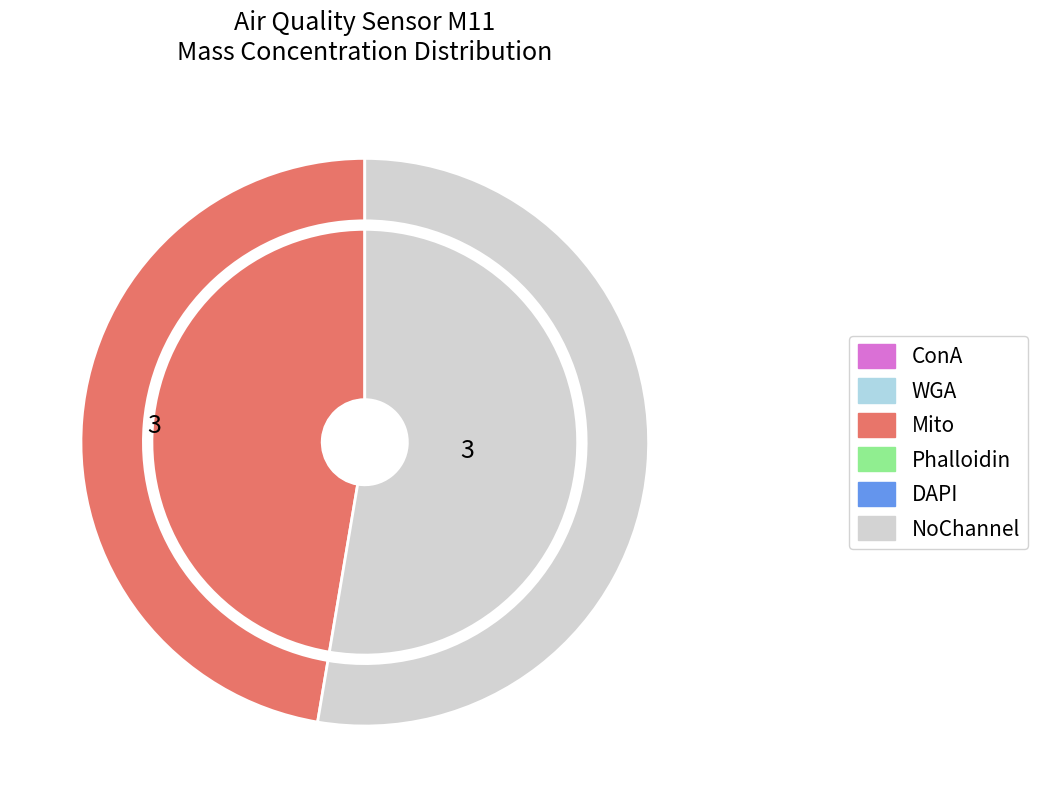

The 11 slice represents 10% of the pie. True or false?

False